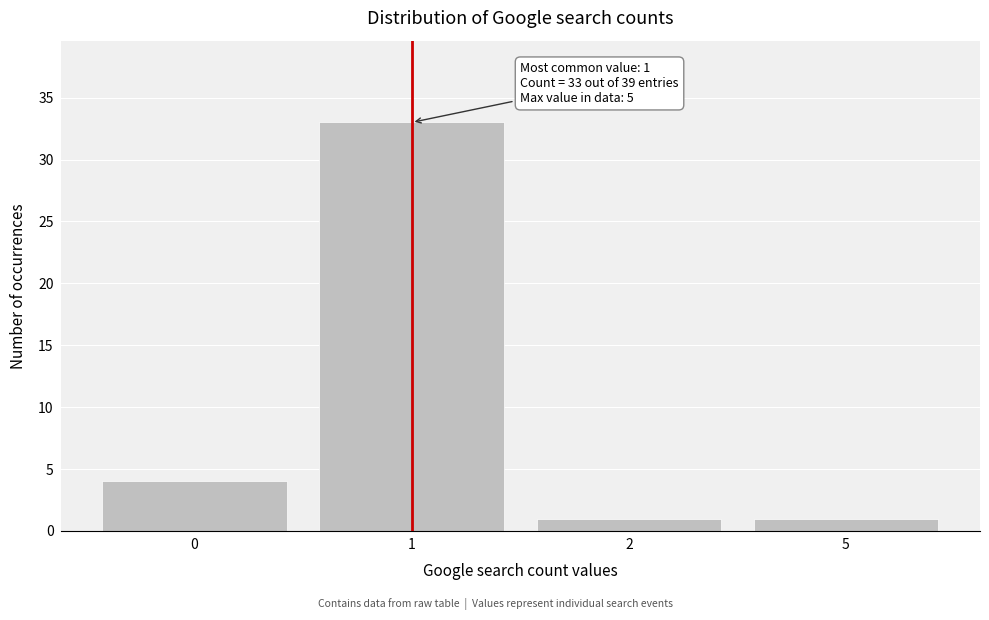

Reading right to left, transcribe all the data shown in this chart.

5=1	2=1	1=33	0=4